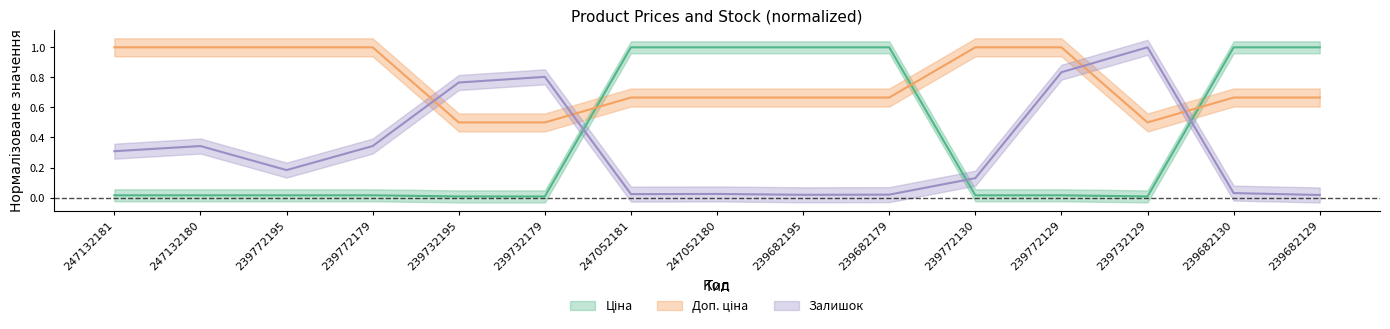

How many times do Доп. ціна and Залишок cross each other?

4